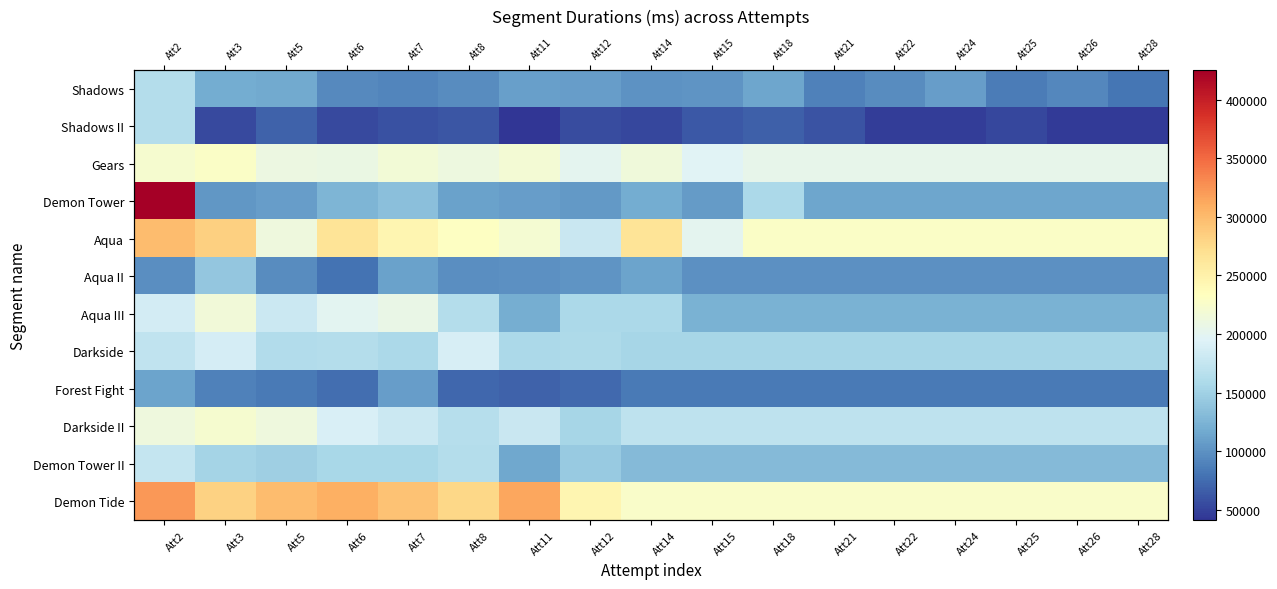

Where is Demon Tower II nearest to the value 145190?

Att12